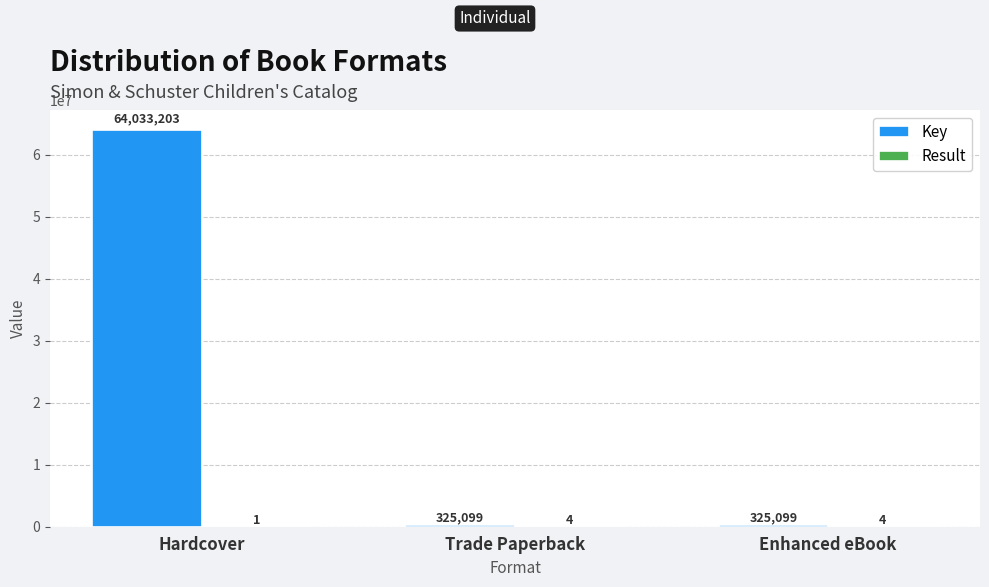

At which category is the sum across all series the highest?

Hardcover